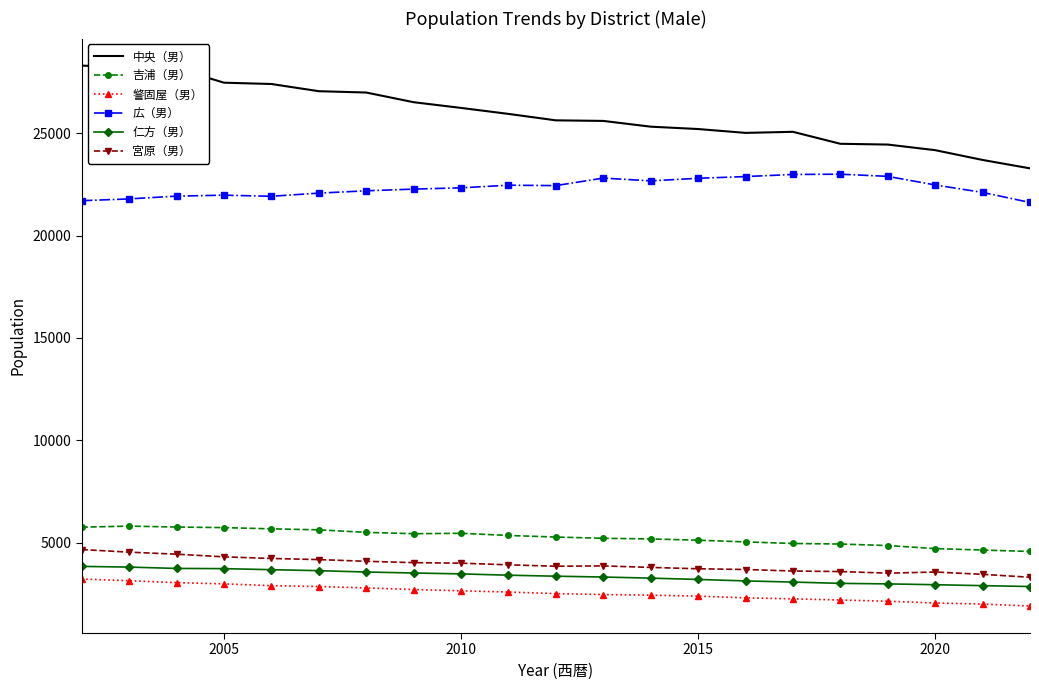

What is the difference between the maximum and minimum values in the 吉浦（男） series?

1236